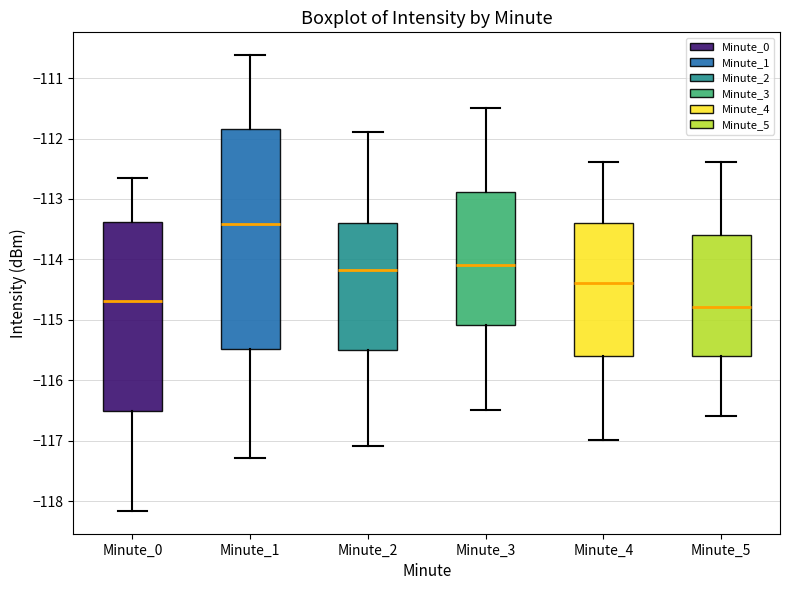

Reading left to right, transcribe this box plot: for each box, give where its median line is, the range the box spans, and where its two whiskers end, as read against the y-axis. The values are not printed on the chart, so give them approximately, as read against the axis.

Minute_0: median -114.7, box -116.5 to -113.4, whiskers -118.2 to -112.7
Minute_1: median -113.4, box -115.5 to -111.8, whiskers -117.3 to -110.6
Minute_2: median -114.2, box -115.5 to -113.4, whiskers -117.1 to -111.9
Minute_3: median -114.1, box -115.1 to -112.9, whiskers -116.5 to -111.5
Minute_4: median -114.4, box -115.6 to -113.4, whiskers -117.0 to -112.4
Minute_5: median -114.8, box -115.6 to -113.6, whiskers -116.6 to -112.4